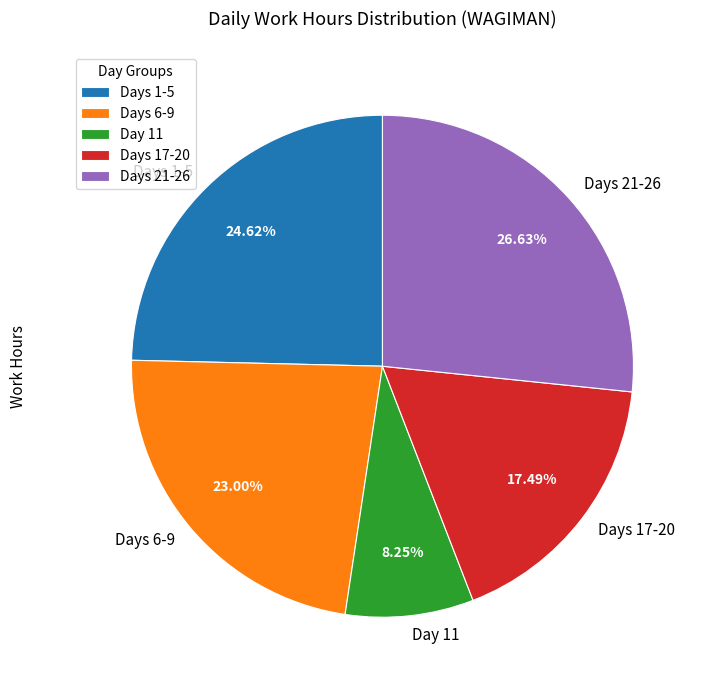

Which has a higher value, Day 11 or Days 17-20?

Days 17-20